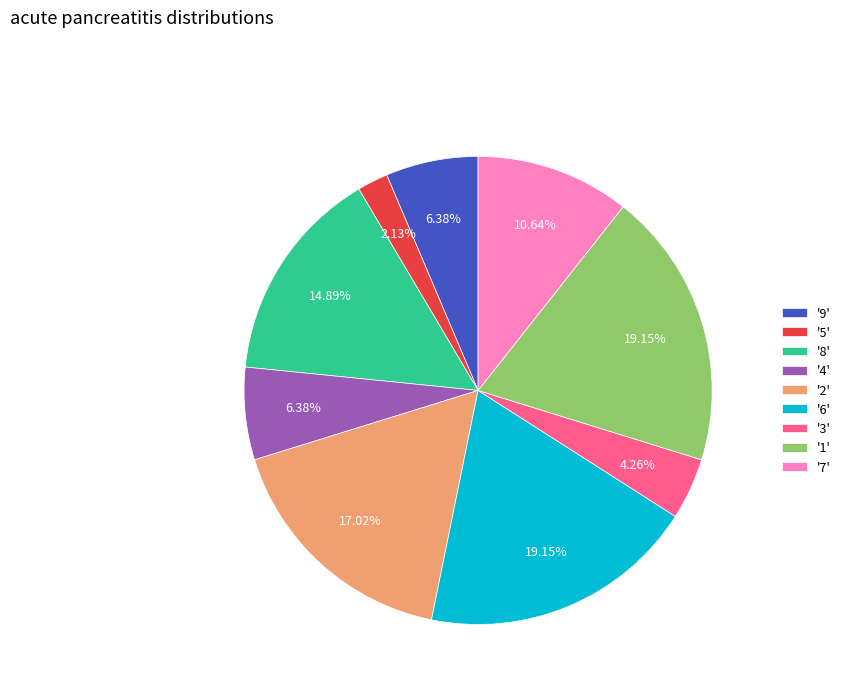

Does any single category account for the majority?

No